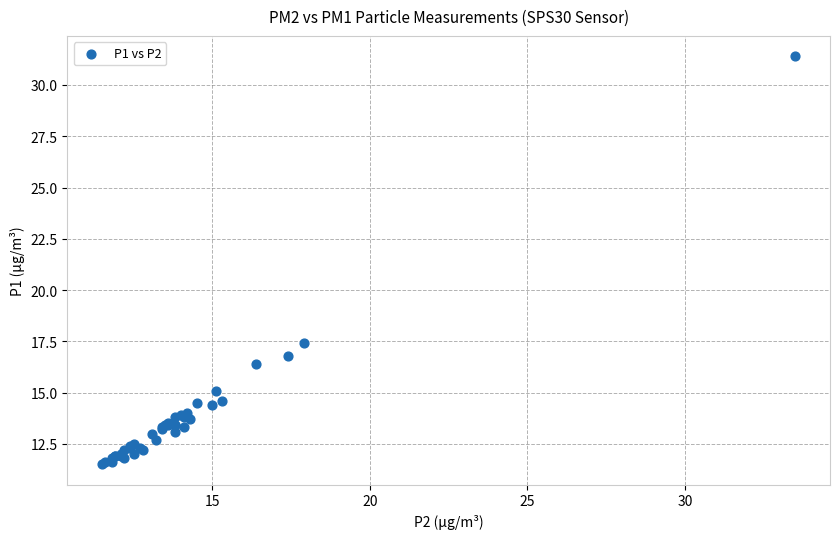

What Y value in the scatter plot is closest to 21?

17.4